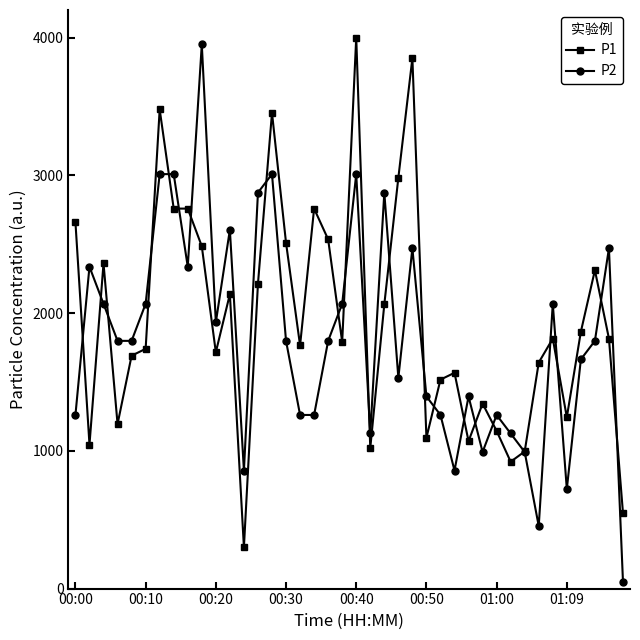

True or false: P2 has more than 2 interior local peaks.

True